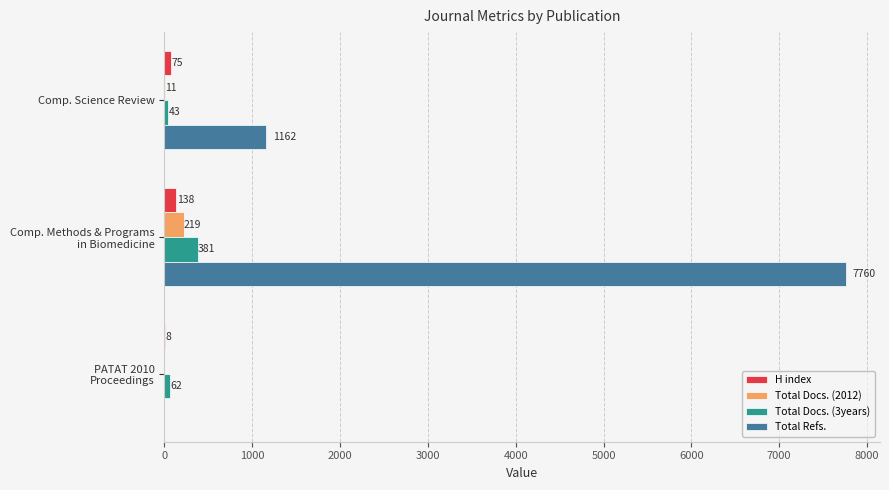

What is the highest value of the Total Docs. (3years) series?

381